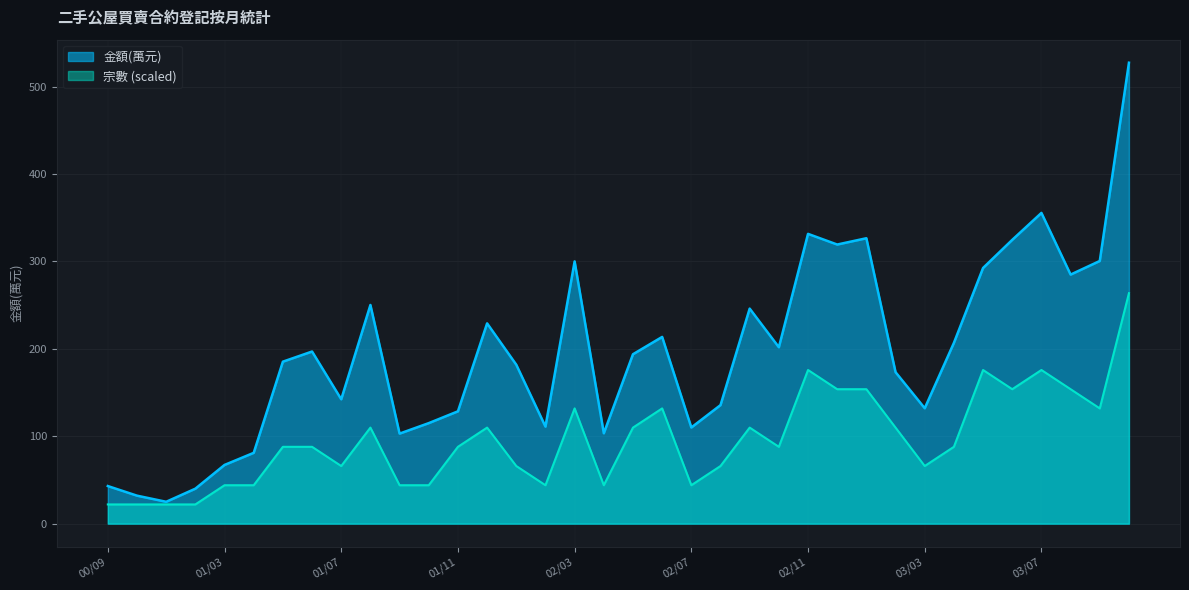

Reading right to left, extract all data points from this chart.

宗數: 263.6	131.8	153.8	175.8	153.8	175.8	87.9	65.9	109.9	153.8	153.8	175.8	87.9	109.9	65.9	43.9	131.8	109.9	43.9	131.8	43.9	65.9	109.9	87.9	43.9	43.9	109.9	65.9	87.9	87.9	43.9	43.9	22.0	22.0	22.0	22.0
金額(萬元): 527.3	300.5	284.9	355.5	324.7	292.5	206.8	132.0	173.3	326.5	319.3	331.5	201.8	246.0	135.6	110.0	213.6	193.8	103.4	300.0	111.0	181.8	229.1	128.5	115.0	103.0	250.2	142.3	196.9	185.3	81.0	67.2	40.0	25.0	32.0	43.0